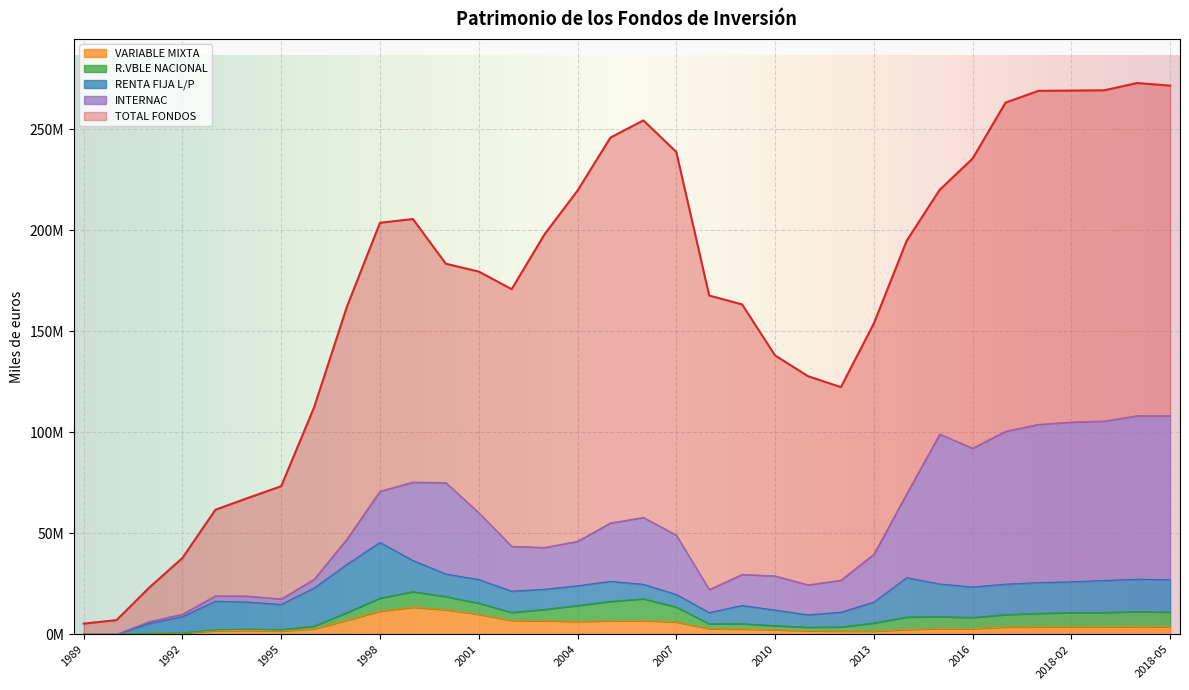

Which series has the largest range (max minus min)?

TOTAL FONDOS